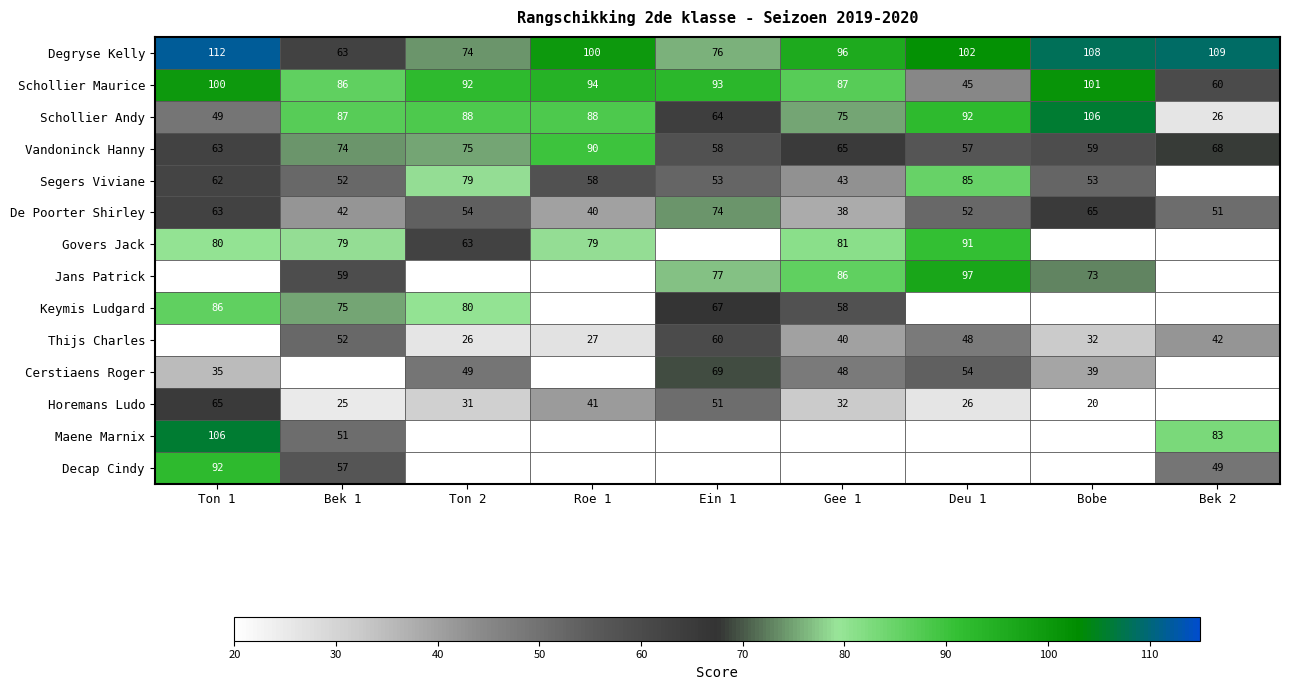

What is the minimum value for Vandoninck Hanny?

57